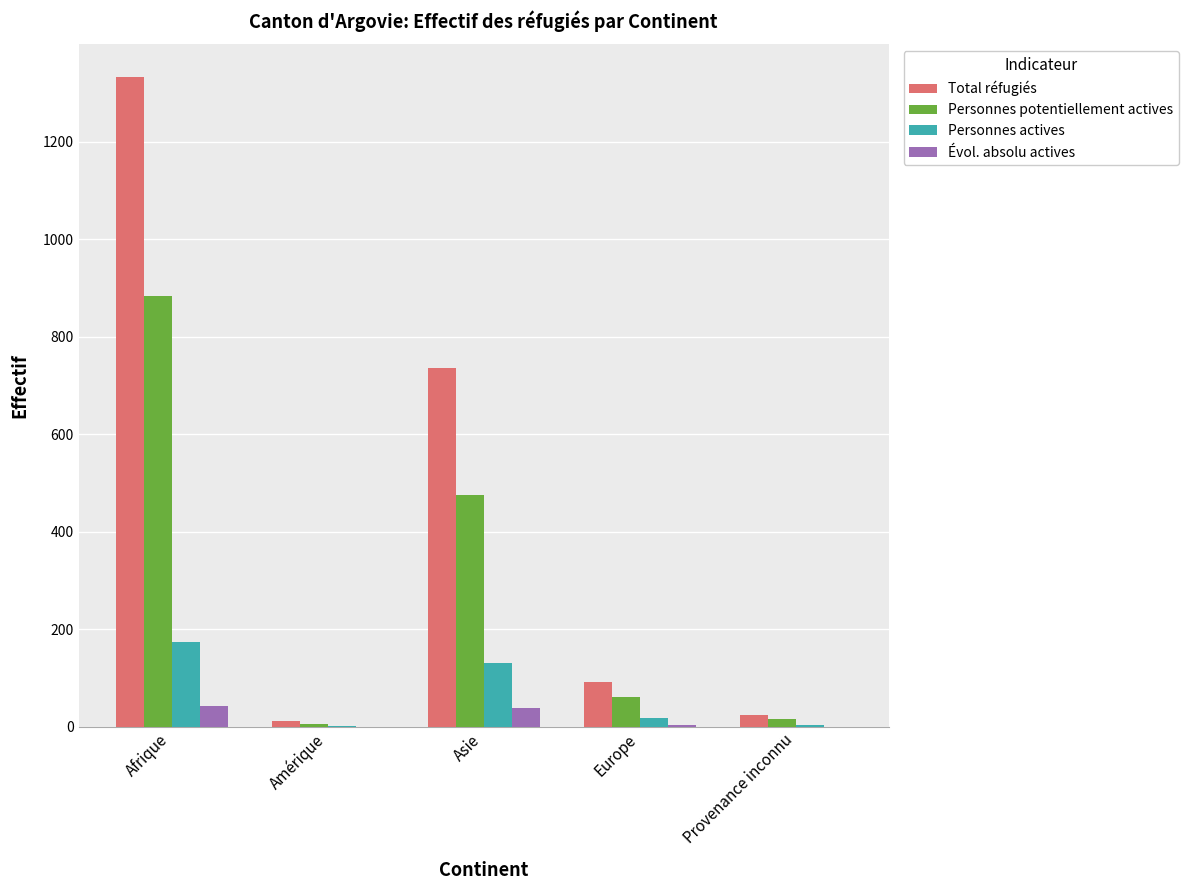

What is the sum of all Personnes actives values?

330